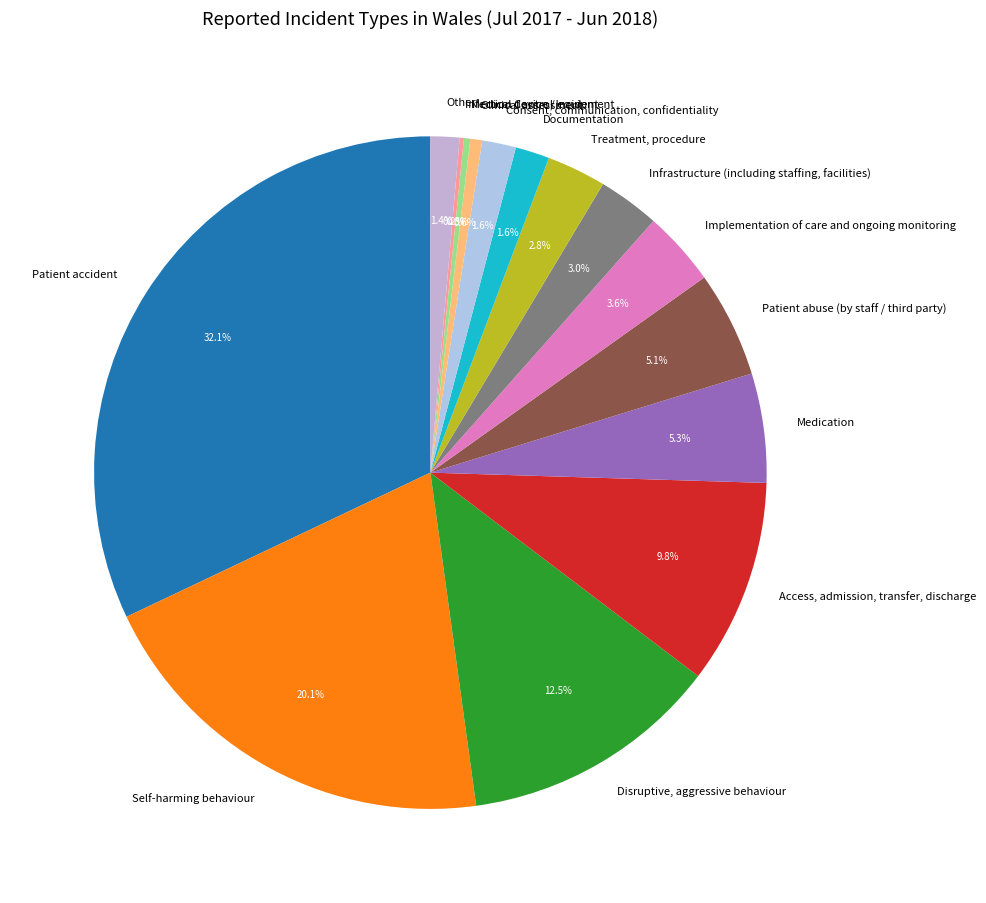

Is it true that Implementation of care and ongoing monitoring is 11% of the pie?

False